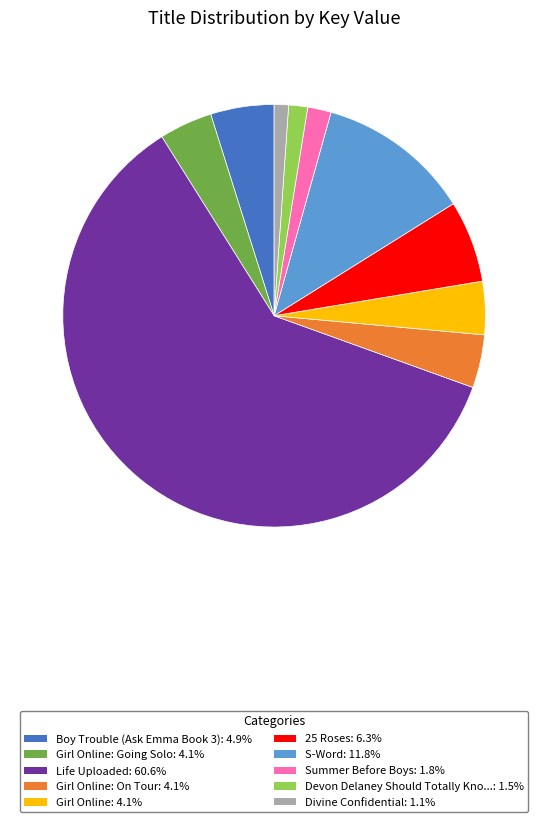

Approximately how many times larger is the value at Boy Trouble (Ask Emma Book 3): 4.9% compared to S-Word: 11.8%?

0.4